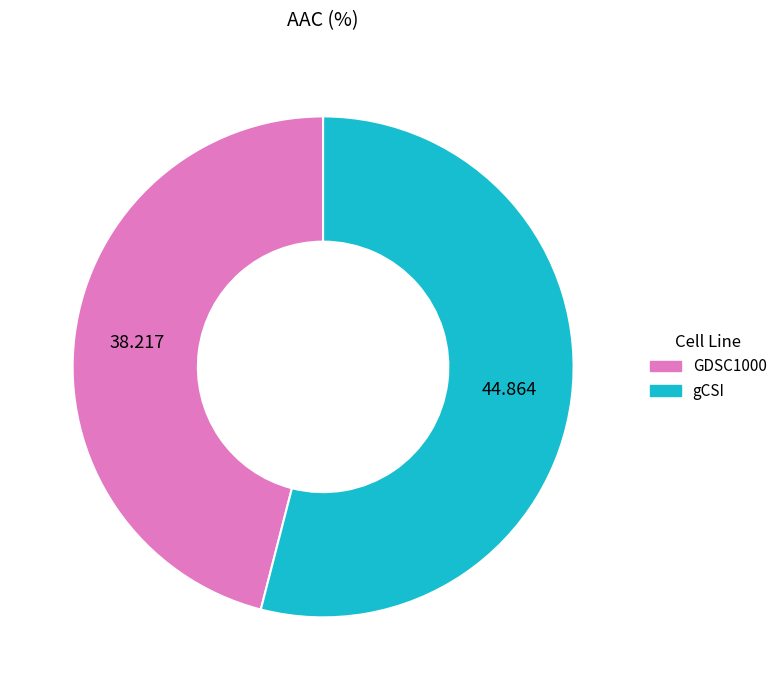

The GDSC1000 slice represents 46% of the pie. True or false?

True